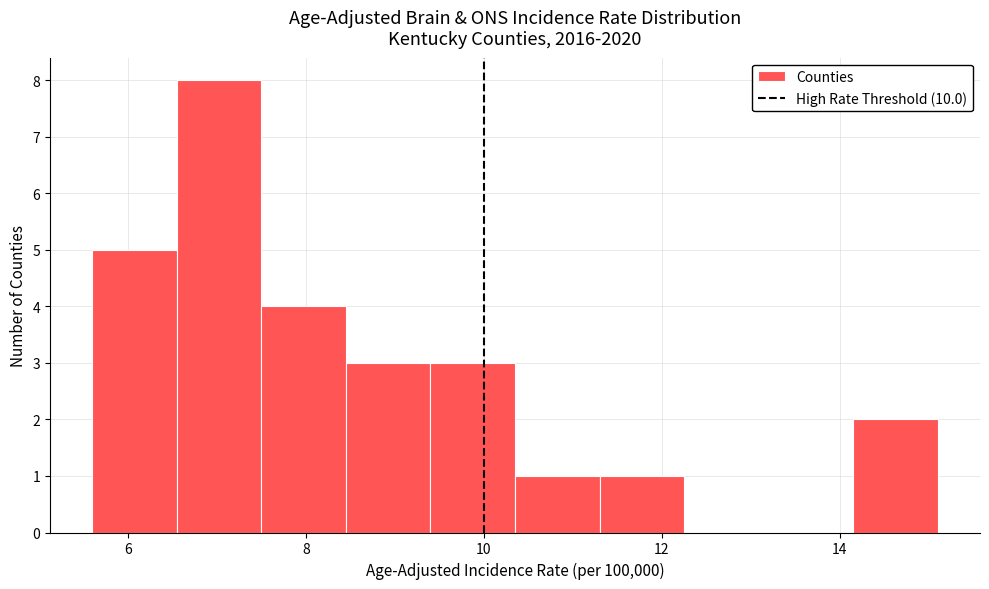

How tall is the bar that spans 8.45 to 9.40 on the x-axis? Neither the bar edges nor the heights are printed on the chart, so give them approximately, as read against the axes.

3